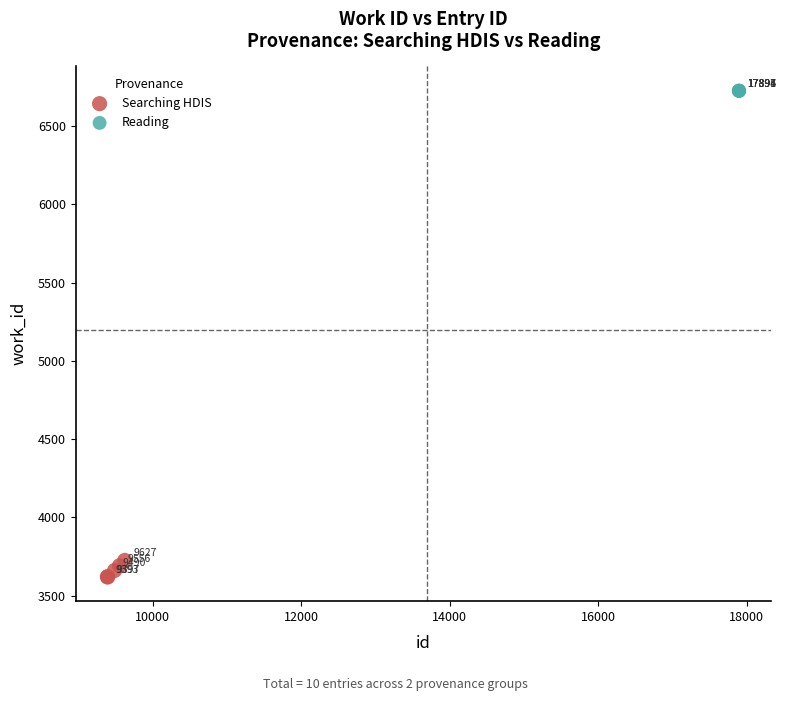

What are all the series names shown in the legend?

Searching HDIS, Reading